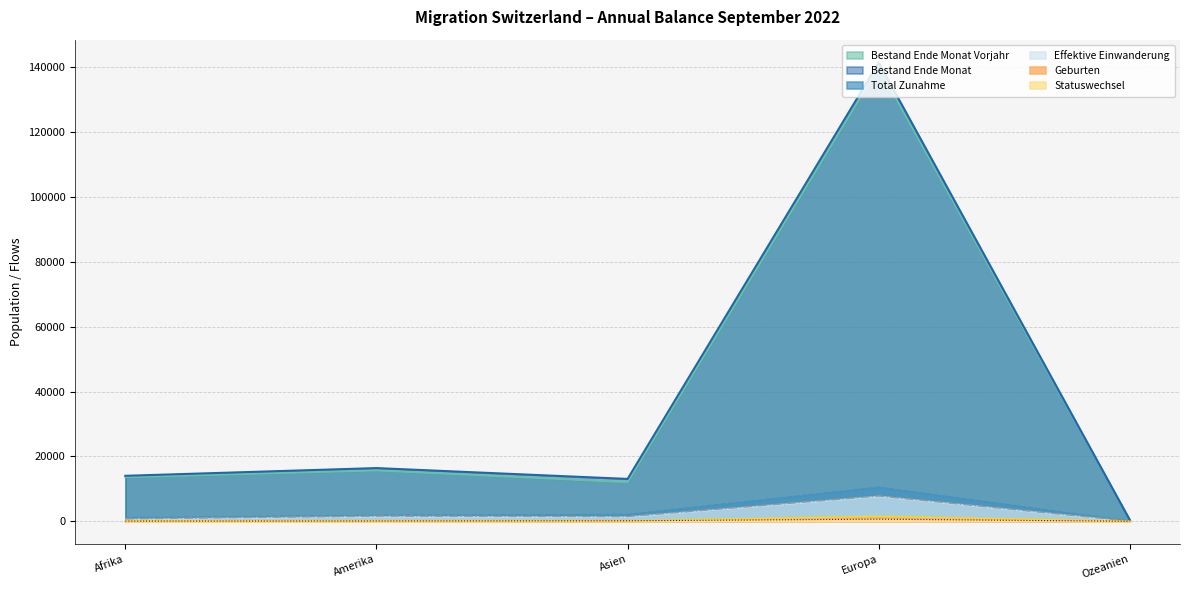

Count the number of data series in this chart.

6